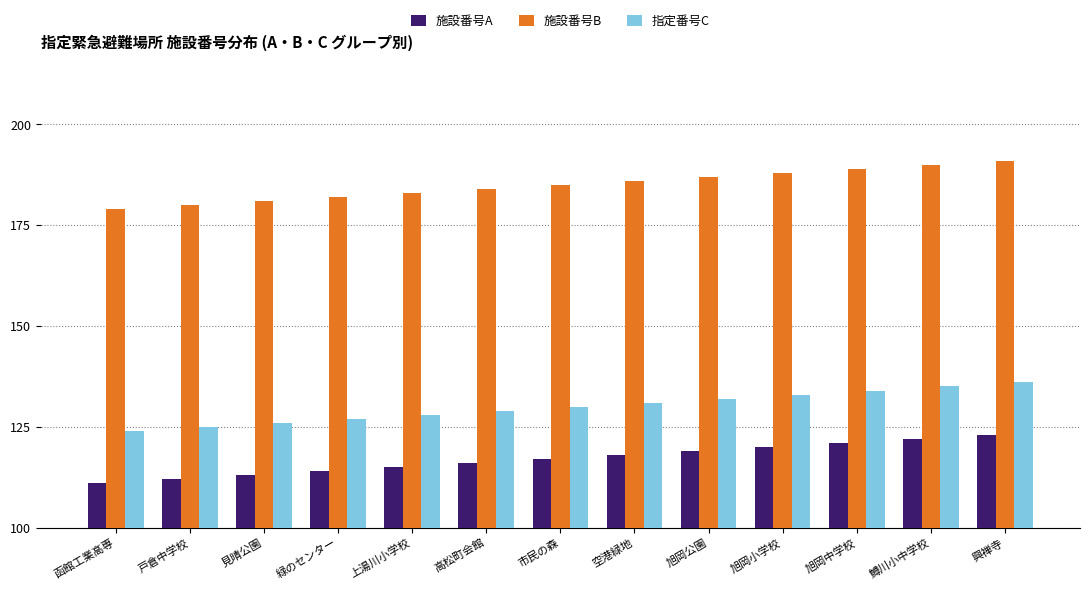

What is the total value across all series at 旭岡小学校?

441